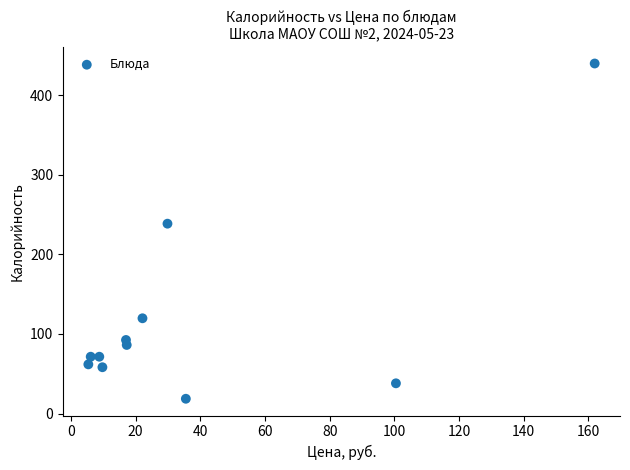

What is the range of Y values (max minus min)?

421.1